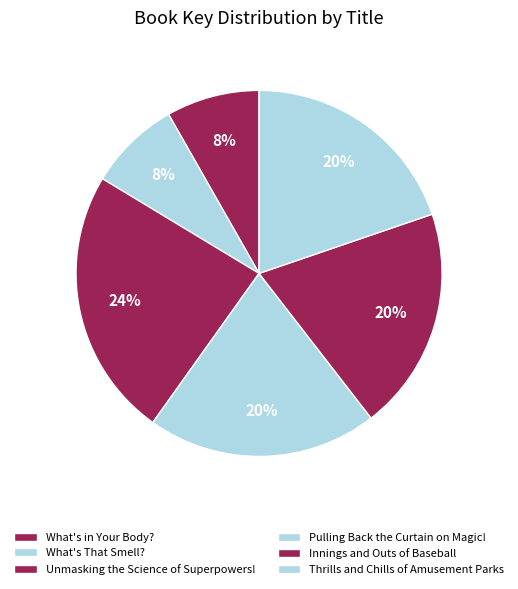

Is the sum of Pulling Back the Curtain on Magic! and Thrills and Chills of Amusement Parks greater than half?

No